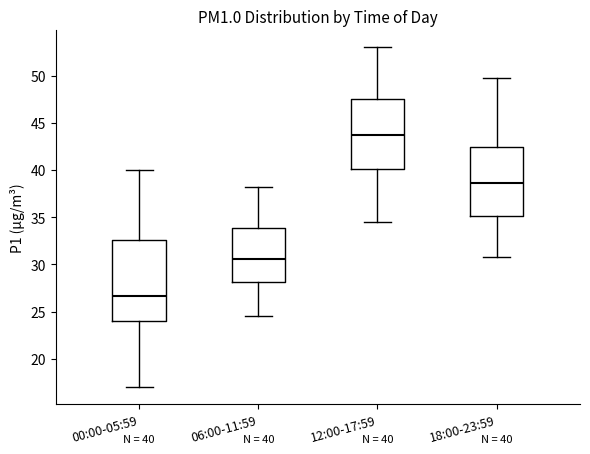

Which box's median line is the lowest?

00:00-05:59